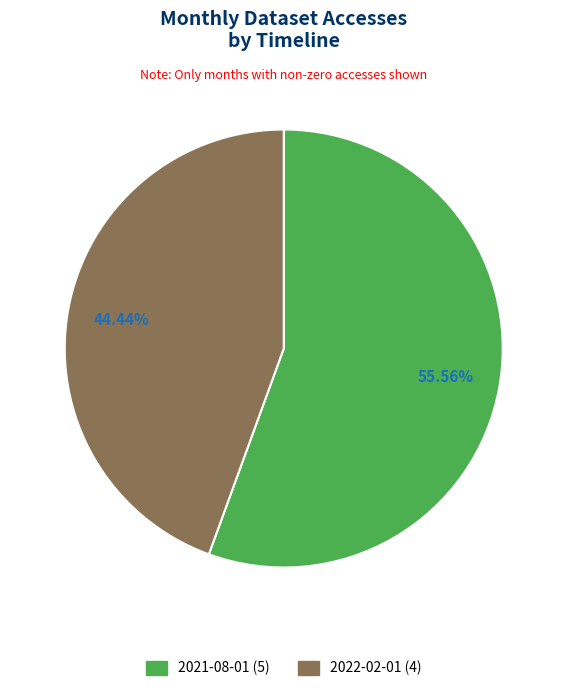

What portion of the pie excludes 2021-08-01?

44.4%